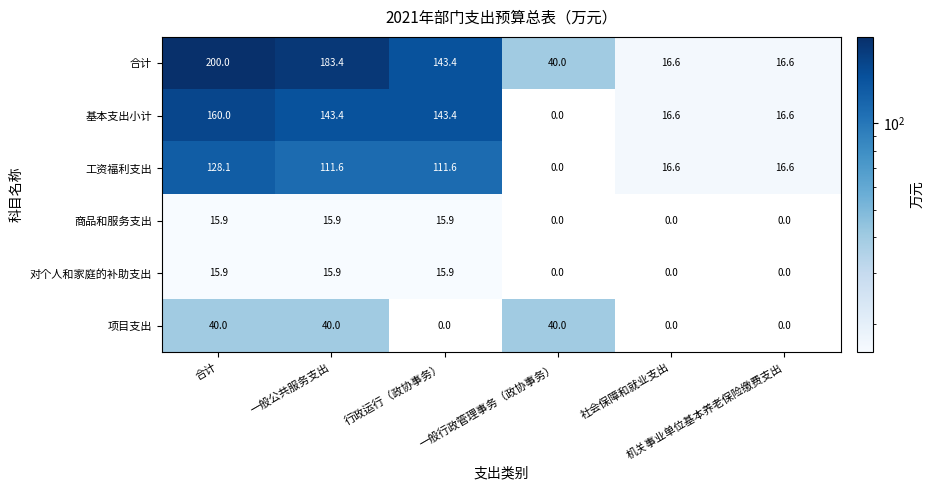

Which series has the largest range (max minus min)?

合计